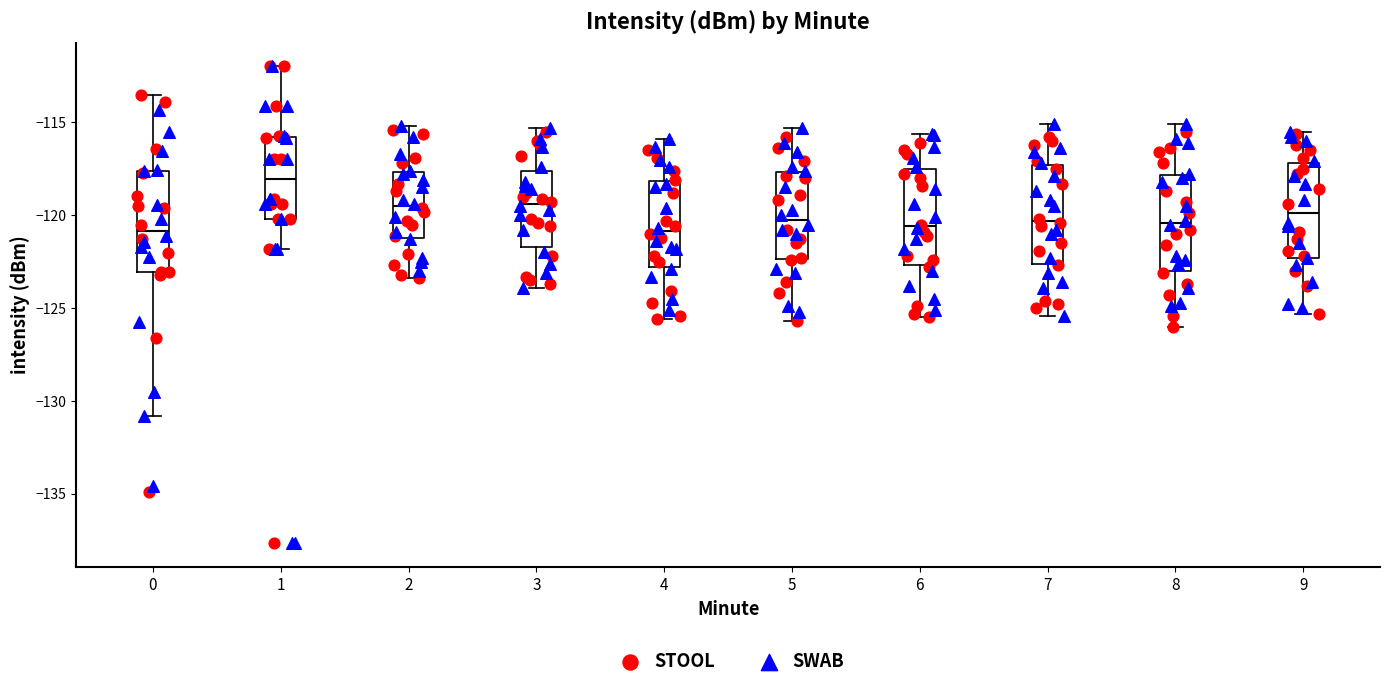

Where is the upper edge of the box at x = 0 on the y-axis? The values are not printed on the chart, so give them approximately, as read against the axis.

-117.5